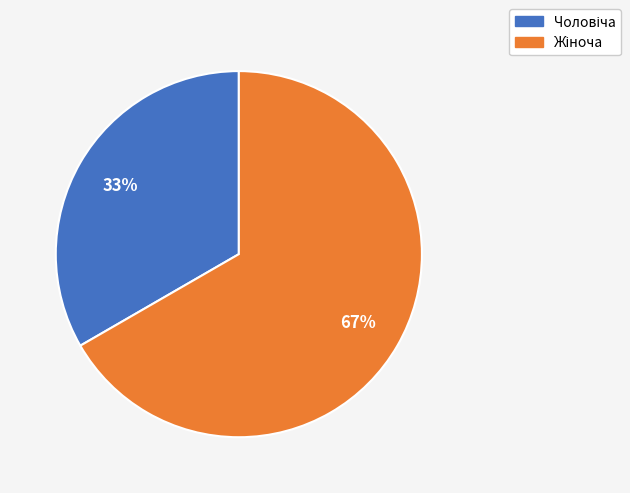

Does any single category account for the majority?

Yes